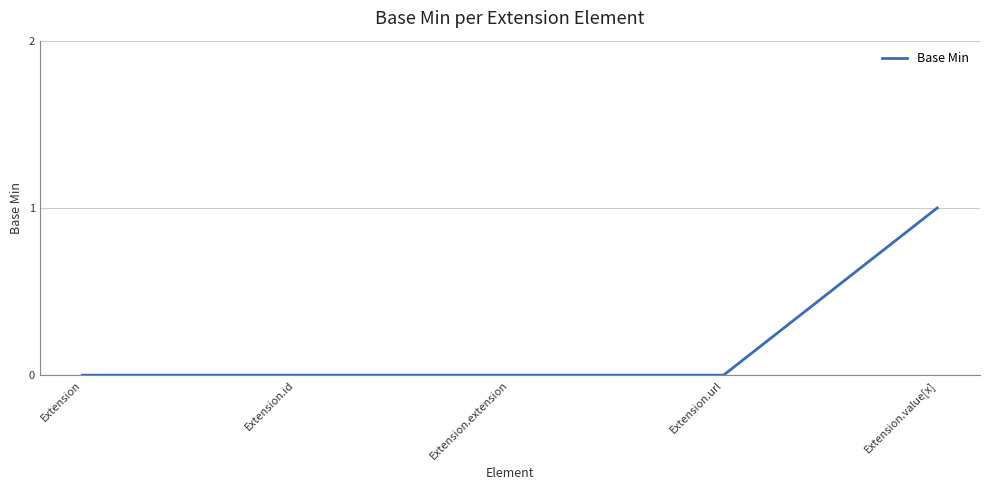

Which label corresponds to the largest value in the chart?

Extension.value[x]